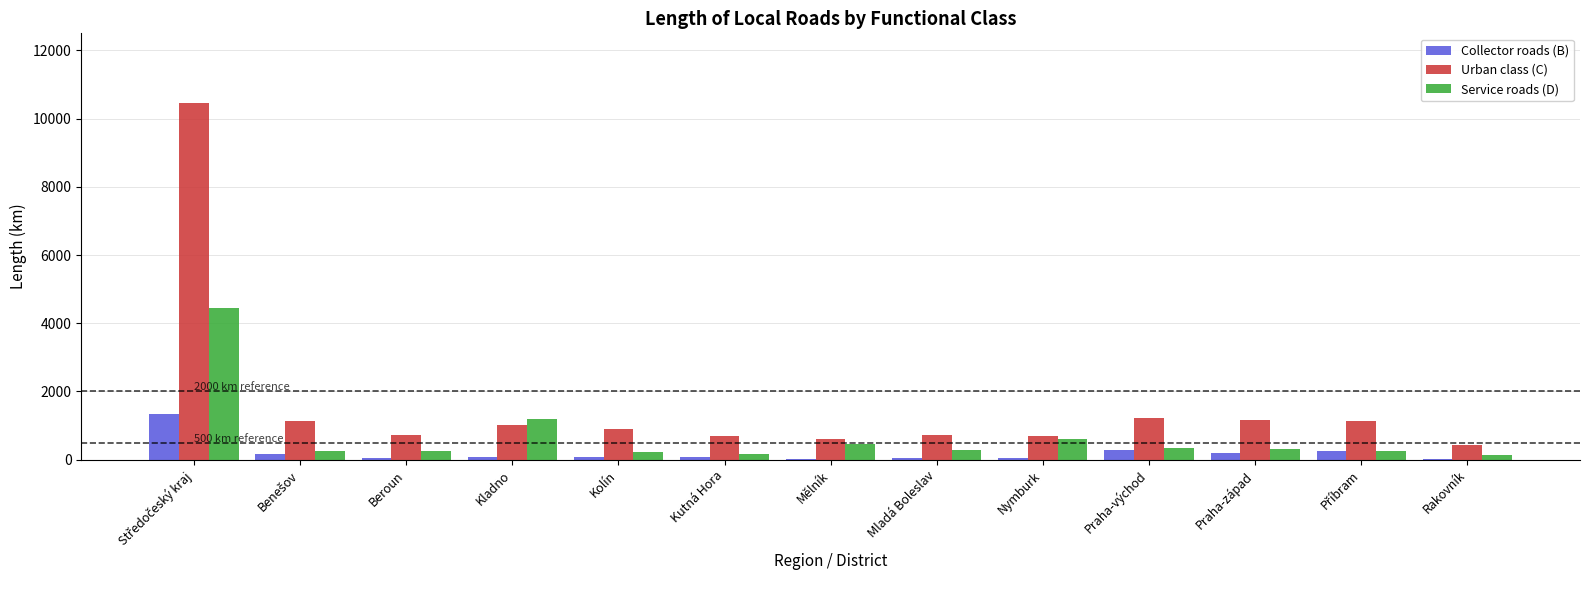

What is the average value of the Urban class (C) series?

1609